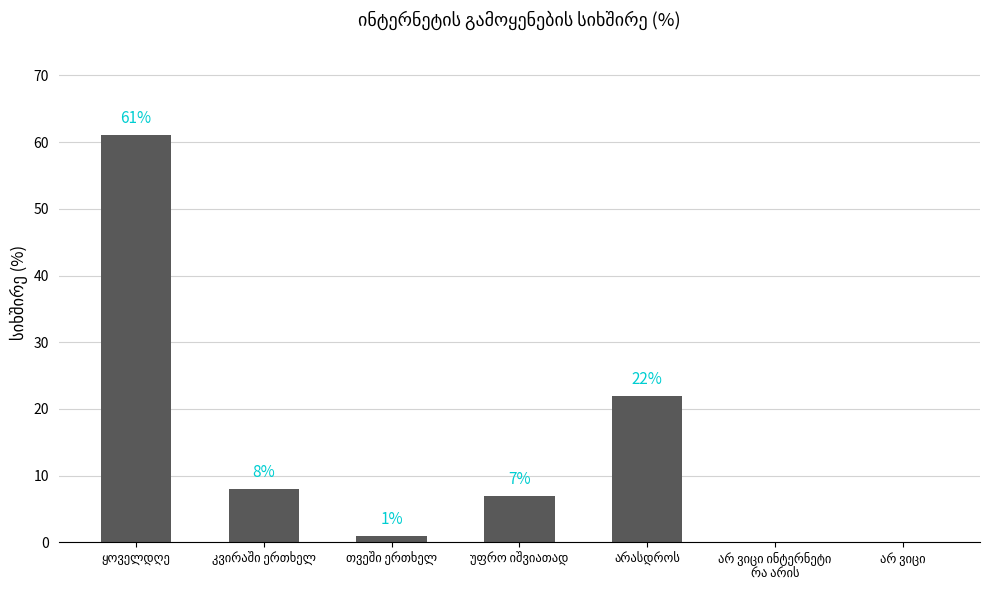

What is the sum of all values?

99